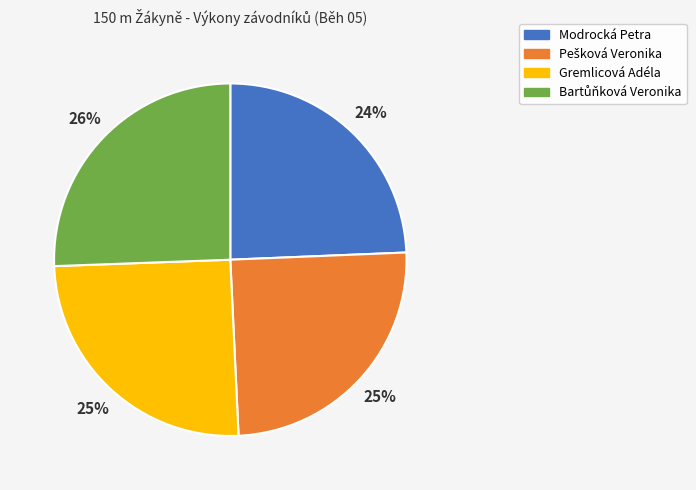

To the nearest percent, what is the average slice percentage?

25%